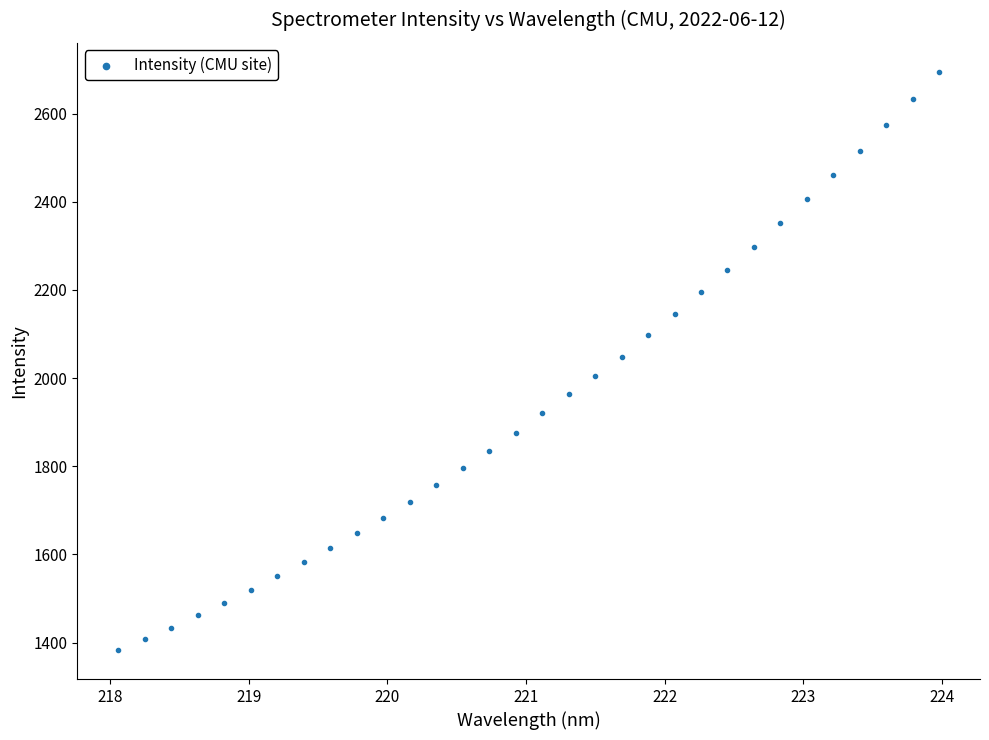

What is the range of Y values (max minus min)?

1312.0